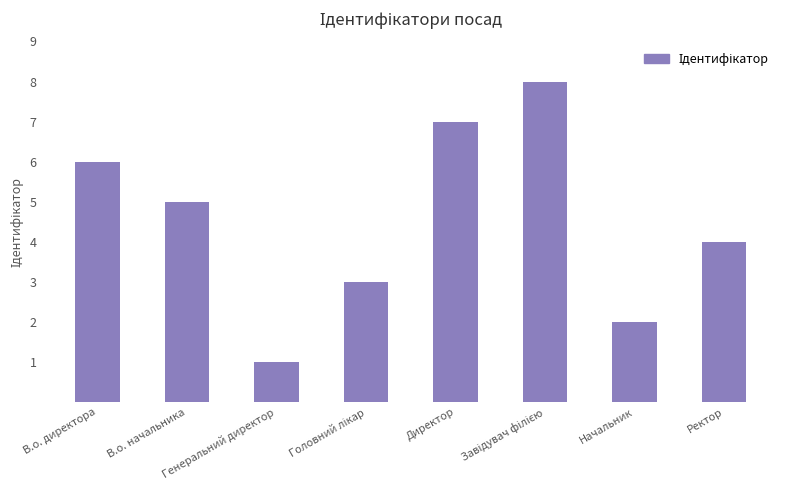

Reading left to right, list all the values displayed in this chart.

6	5	1	3	7	8	2	4